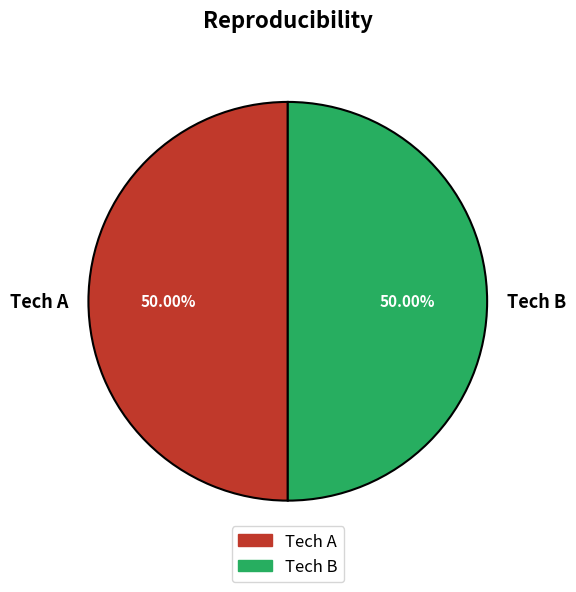

Do Tech B and Tech A together represent more than half of the pie?

Yes